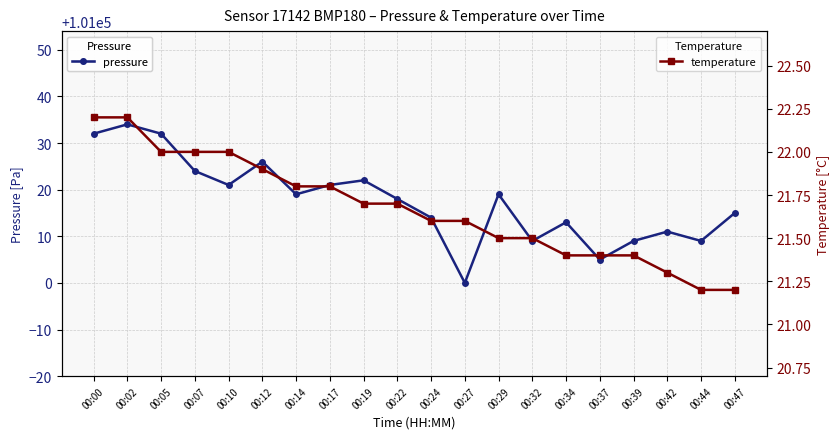

What value does the temperature series have at 00:17?

21.8